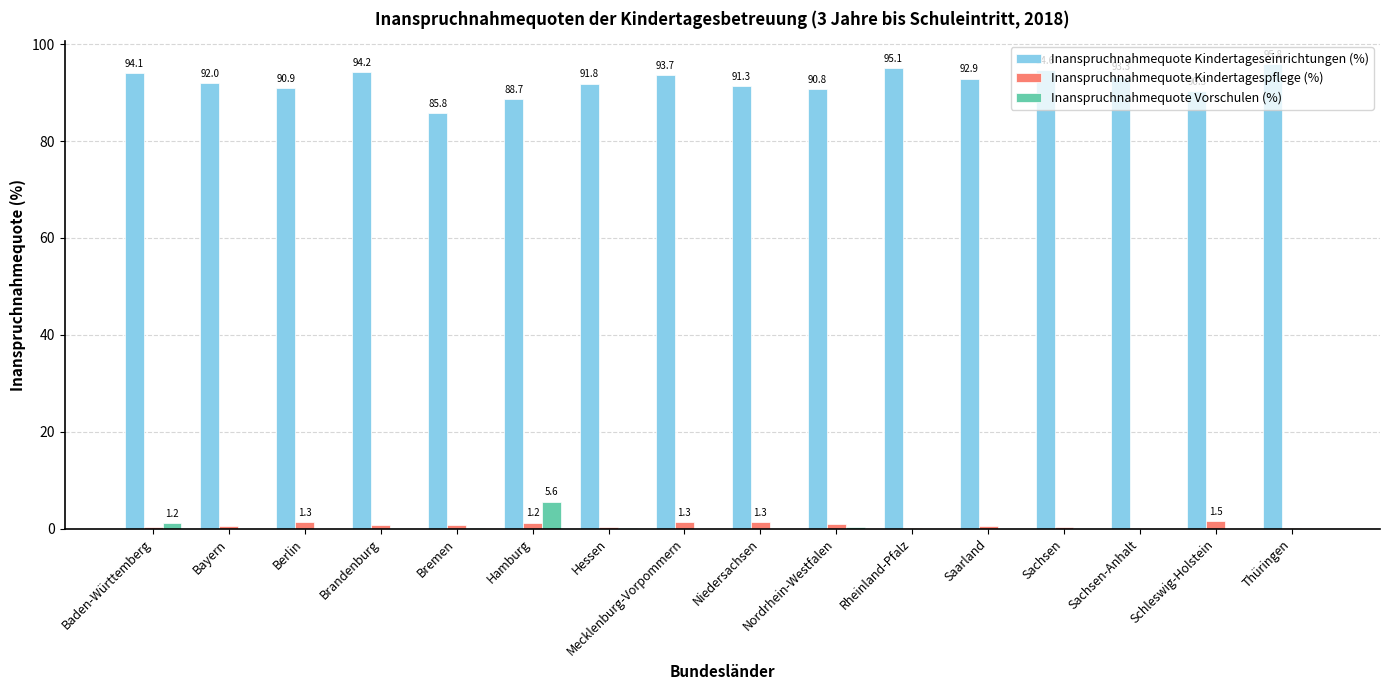

What is the sum of all Inanspruchnahmequote Kindertagespflege (%) values?

11.3